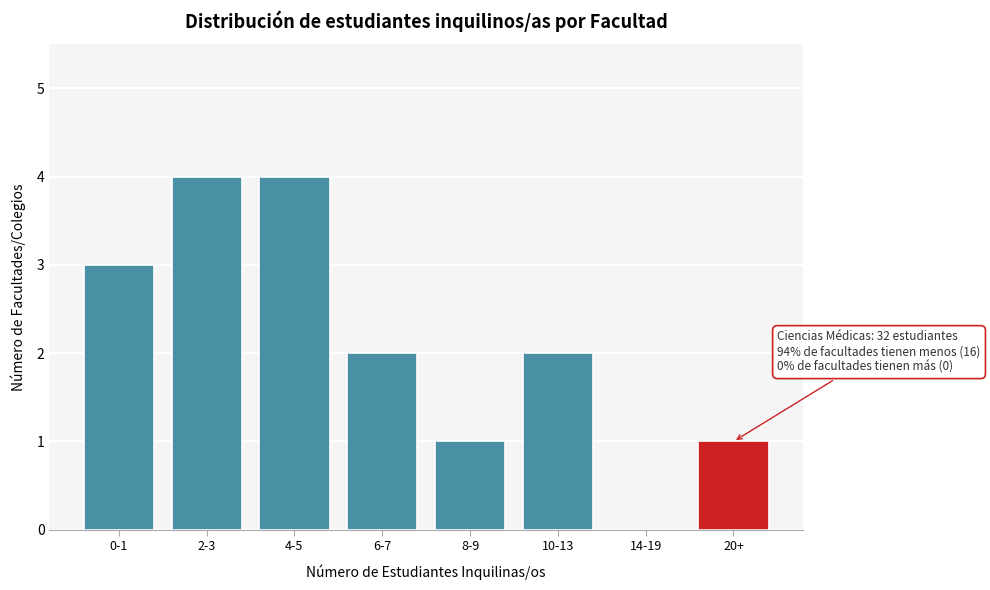

Reading left to right, what are all the values shown in this chart?

0-1=3	2-3=4	4-5=4	6-7=2	8-9=1	10-13=2	14-19=0	20+=1